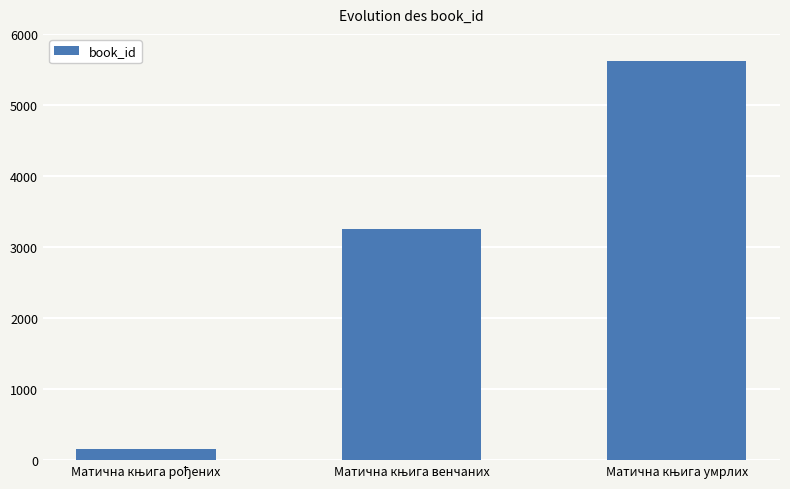

Reading left to right, list all the values displayed in this chart.

163	3247	5612